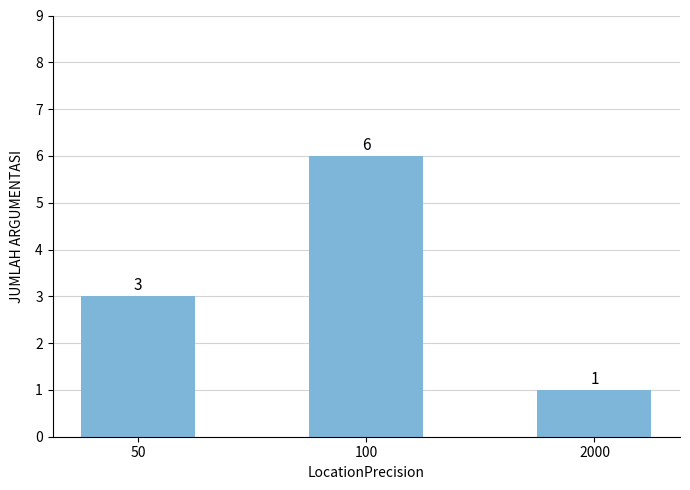

What is the minimum value shown in the chart?

1